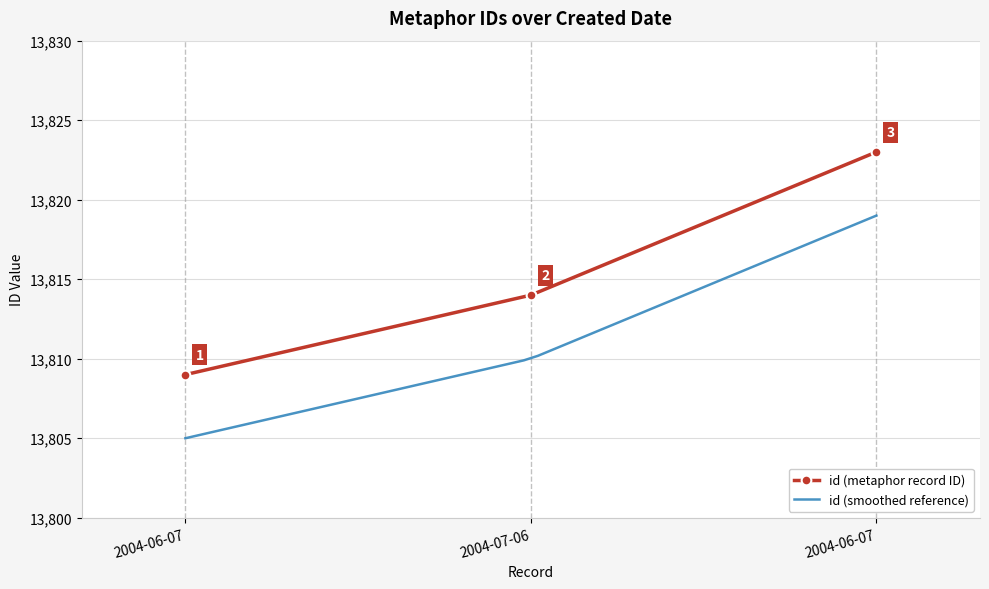

What is the label of the 2nd point from the left?

2004-07-06